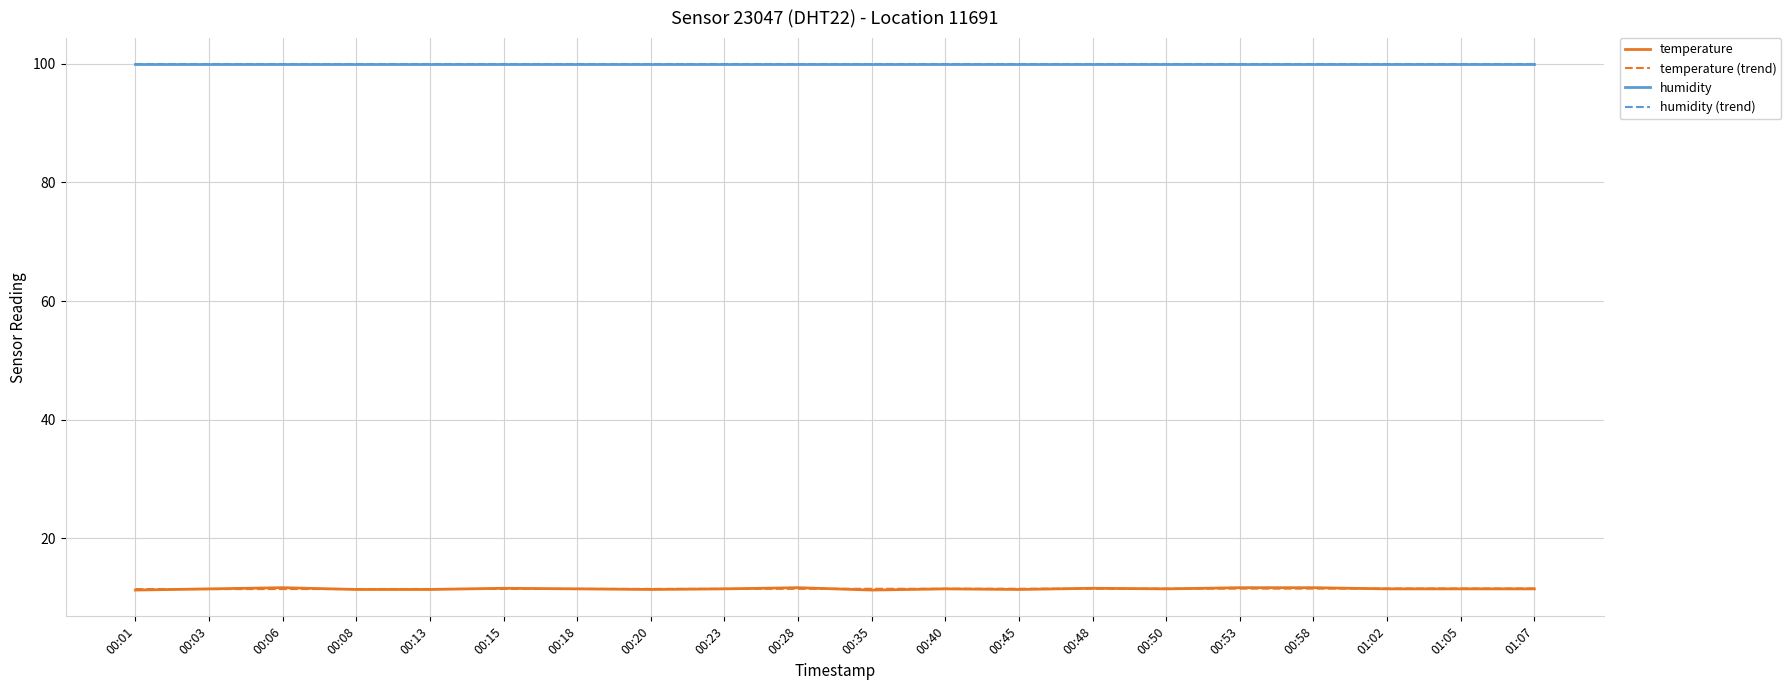

Is it true that temperature equals 4.2 at 01:07?

False